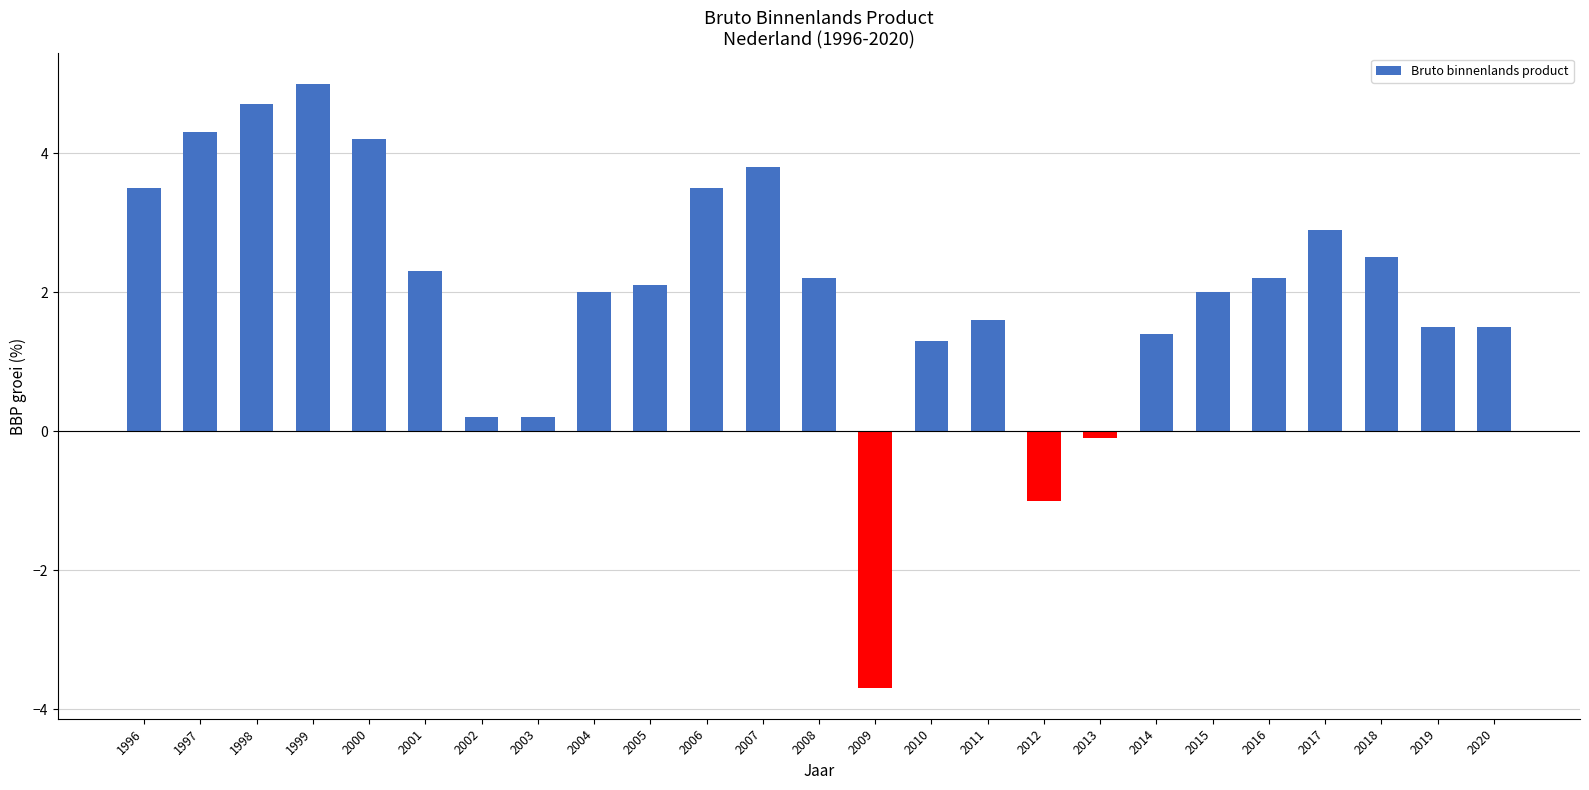

Does the chart contain stacked bars?

No